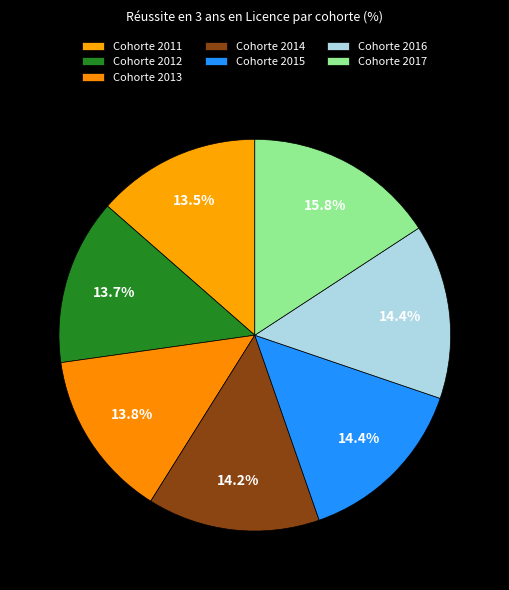

To the nearest percent, what percentage of the pie is Cohorte 2015?

14%